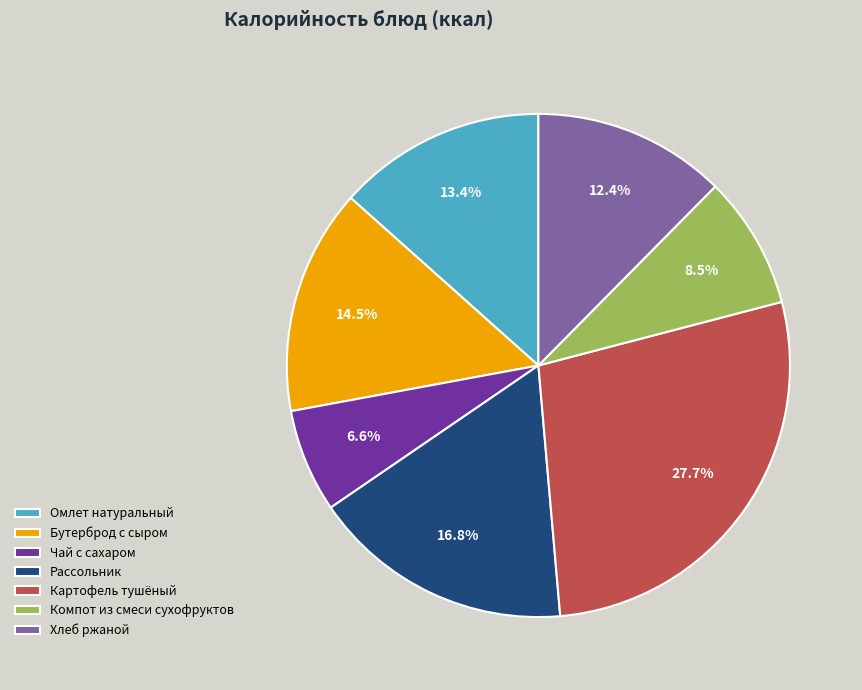

Which slice is the smallest?

Чай с сахаром